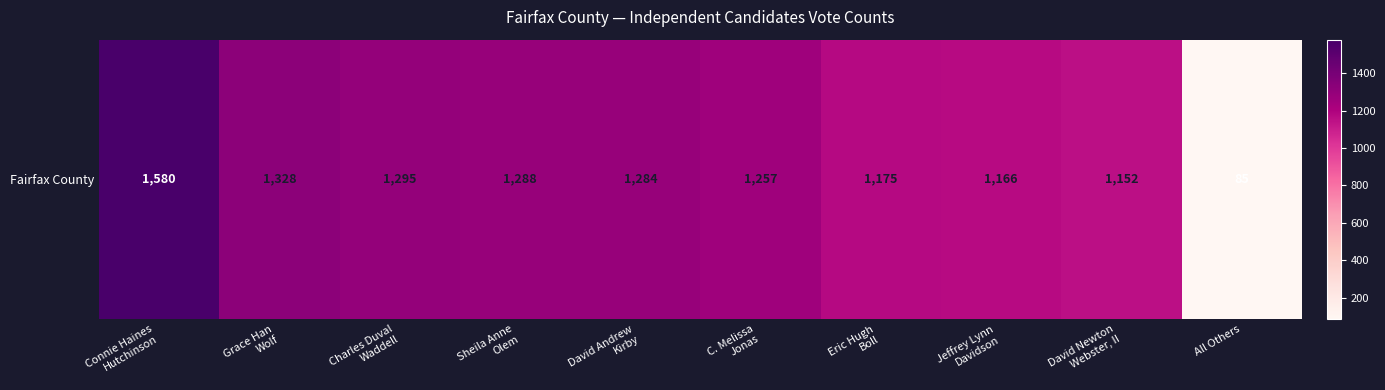

What is the maximum value shown in the chart?

1580